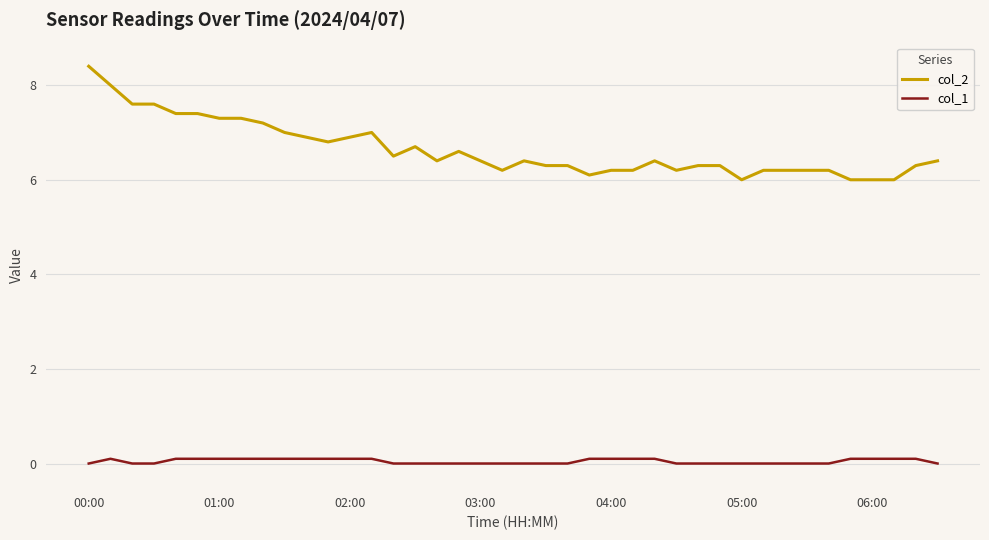

Which series has the largest total across all categories?

col_2